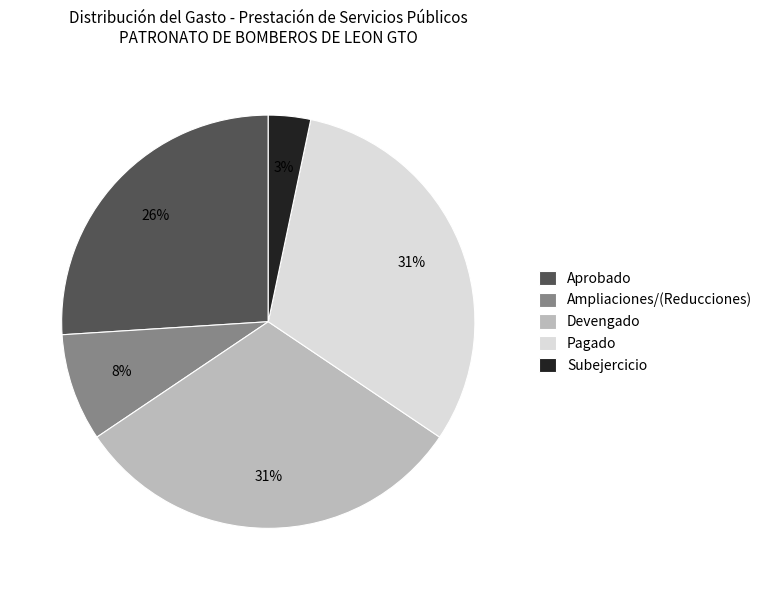

Is Devengado the majority of the pie?

No